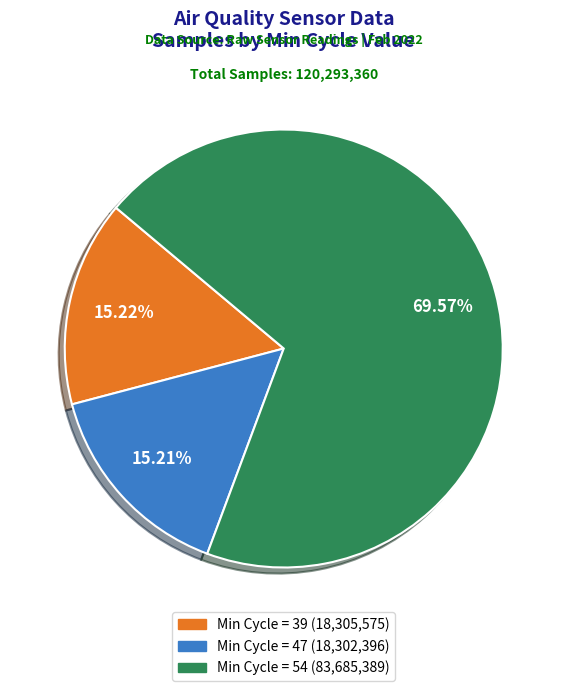

Is there a majority slice in this chart?

Yes